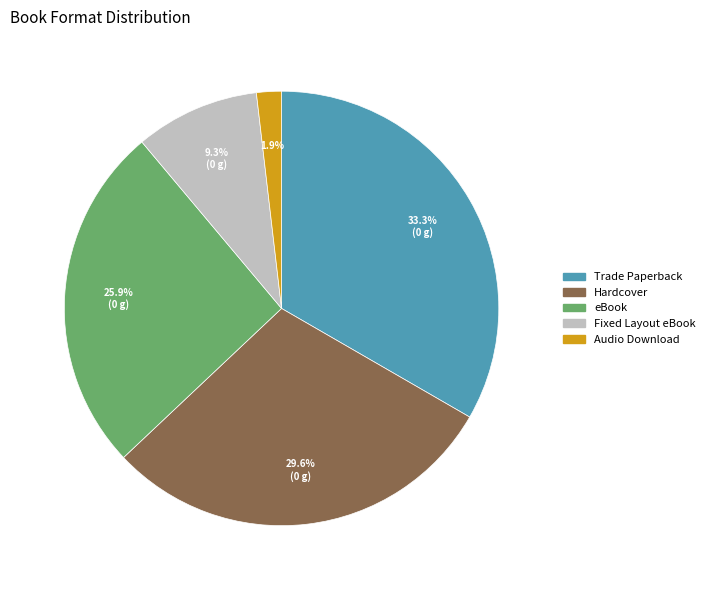

Which category has the smallest portion of the pie?

Audio Download